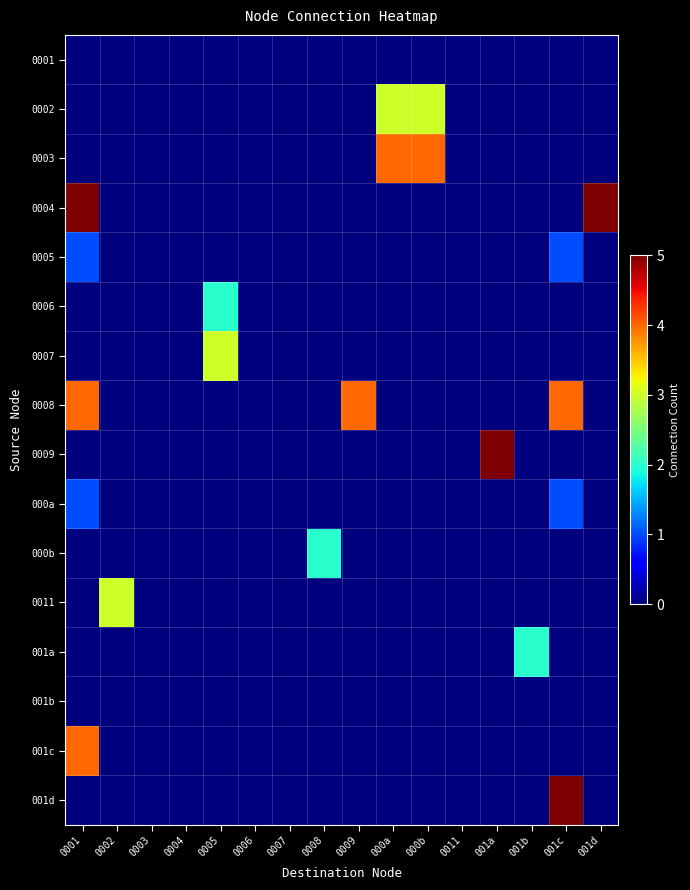

Reading left to right, transcribe all the data shown in this chart.

0001: 0001=0	0002=0	0003=0	0004=0	0005=0	0006=0	0007=0	0008=0	0009=0	000a=0	000b=0	0011=0	001a=0	001b=0	001c=0	001d=0
0002: 0001=0	0002=0	0003=0	0004=0	0005=0	0006=0	0007=0	0008=0	0009=0	000a=3	000b=3	0011=0	001a=0	001b=0	001c=0	001d=0
0003: 0001=0	0002=0	0003=0	0004=0	0005=0	0006=0	0007=0	0008=0	0009=0	000a=4	000b=4	0011=0	001a=0	001b=0	001c=0	001d=0
0004: 0001=5	0002=0	0003=0	0004=0	0005=0	0006=0	0007=0	0008=0	0009=0	000a=0	000b=0	0011=0	001a=0	001b=0	001c=0	001d=5
0005: 0001=1	0002=0	0003=0	0004=0	0005=0	0006=0	0007=0	0008=0	0009=0	000a=0	000b=0	0011=0	001a=0	001b=0	001c=1	001d=0
0006: 0001=0	0002=0	0003=0	0004=0	0005=2	0006=0	0007=0	0008=0	0009=0	000a=0	000b=0	0011=0	001a=0	001b=0	001c=0	001d=0
0007: 0001=0	0002=0	0003=0	0004=0	0005=3	0006=0	0007=0	0008=0	0009=0	000a=0	000b=0	0011=0	001a=0	001b=0	001c=0	001d=0
0008: 0001=4	0002=0	0003=0	0004=0	0005=0	0006=0	0007=0	0008=0	0009=4	000a=0	000b=0	0011=0	001a=0	001b=0	001c=4	001d=0
0009: 0001=0	0002=0	0003=0	0004=0	0005=0	0006=0	0007=0	0008=0	0009=0	000a=0	000b=0	0011=0	001a=5	001b=0	001c=0	001d=0
000a: 0001=1	0002=0	0003=0	0004=0	0005=0	0006=0	0007=0	0008=0	0009=0	000a=0	000b=0	0011=0	001a=0	001b=0	001c=1	001d=0
000b: 0001=0	0002=0	0003=0	0004=0	0005=0	0006=0	0007=0	0008=2	0009=0	000a=0	000b=0	0011=0	001a=0	001b=0	001c=0	001d=0
0011: 0001=0	0002=3	0003=0	0004=0	0005=0	0006=0	0007=0	0008=0	0009=0	000a=0	000b=0	0011=0	001a=0	001b=0	001c=0	001d=0
001a: 0001=0	0002=0	0003=0	0004=0	0005=0	0006=0	0007=0	0008=0	0009=0	000a=0	000b=0	0011=0	001a=0	001b=2	001c=0	001d=0
001b: 0001=0	0002=0	0003=0	0004=0	0005=0	0006=0	0007=0	0008=0	0009=0	000a=0	000b=0	0011=0	001a=0	001b=0	001c=0	001d=0
001c: 0001=4	0002=0	0003=0	0004=0	0005=0	0006=0	0007=0	0008=0	0009=0	000a=0	000b=0	0011=0	001a=0	001b=0	001c=0	001d=0
001d: 0001=0	0002=0	0003=0	0004=0	0005=0	0006=0	0007=0	0008=0	0009=0	000a=0	000b=0	0011=0	001a=0	001b=0	001c=5	001d=0